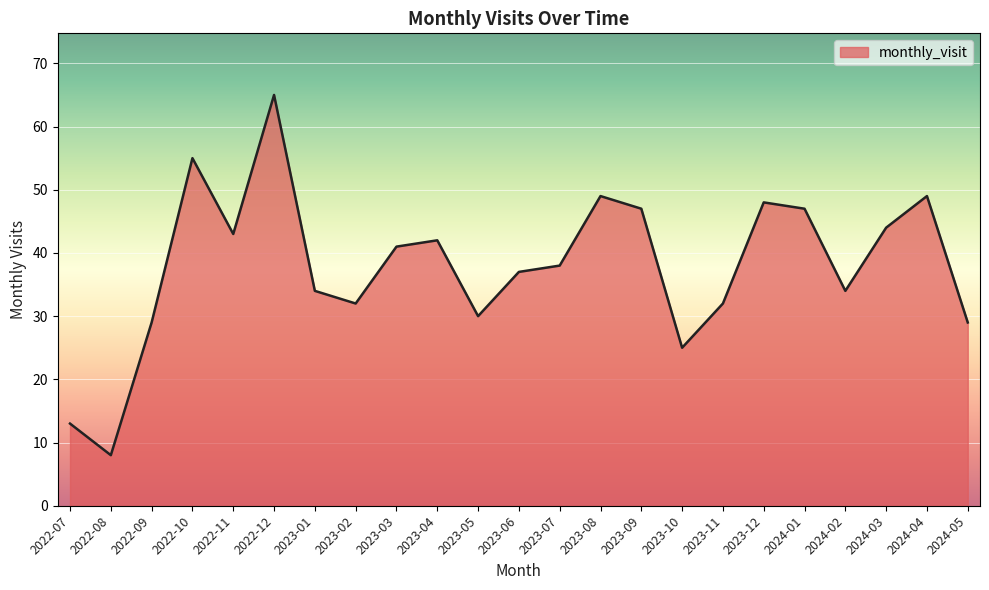

Reading left to right, what are all the values shown in this chart?

2022-07=13	2022-08=8	2022-09=29	2022-10=55	2022-11=43	2022-12=65	2023-01=34	2023-02=32	2023-03=41	2023-04=42	2023-05=30	2023-06=37	2023-07=38	2023-08=49	2023-09=47	2023-10=25	2023-11=32	2023-12=48	2024-01=47	2024-02=34	2024-03=44	2024-04=49	2024-05=29